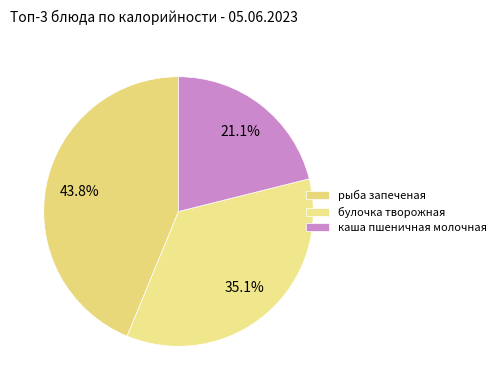

True or false: каша пшеничная молочная accounts for 1% of the total.

False